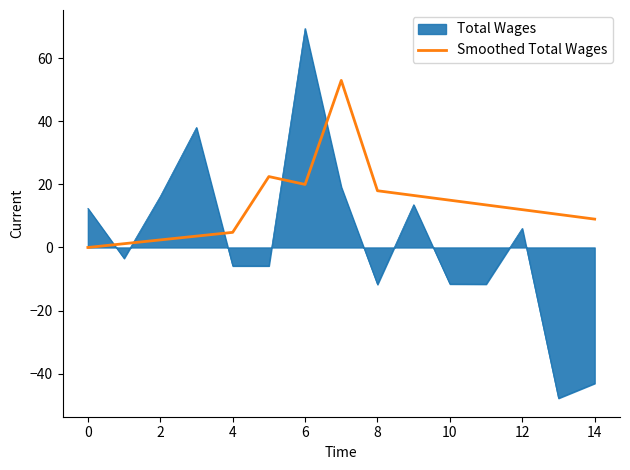

Which series has the largest range (max minus min)?

Total Wages